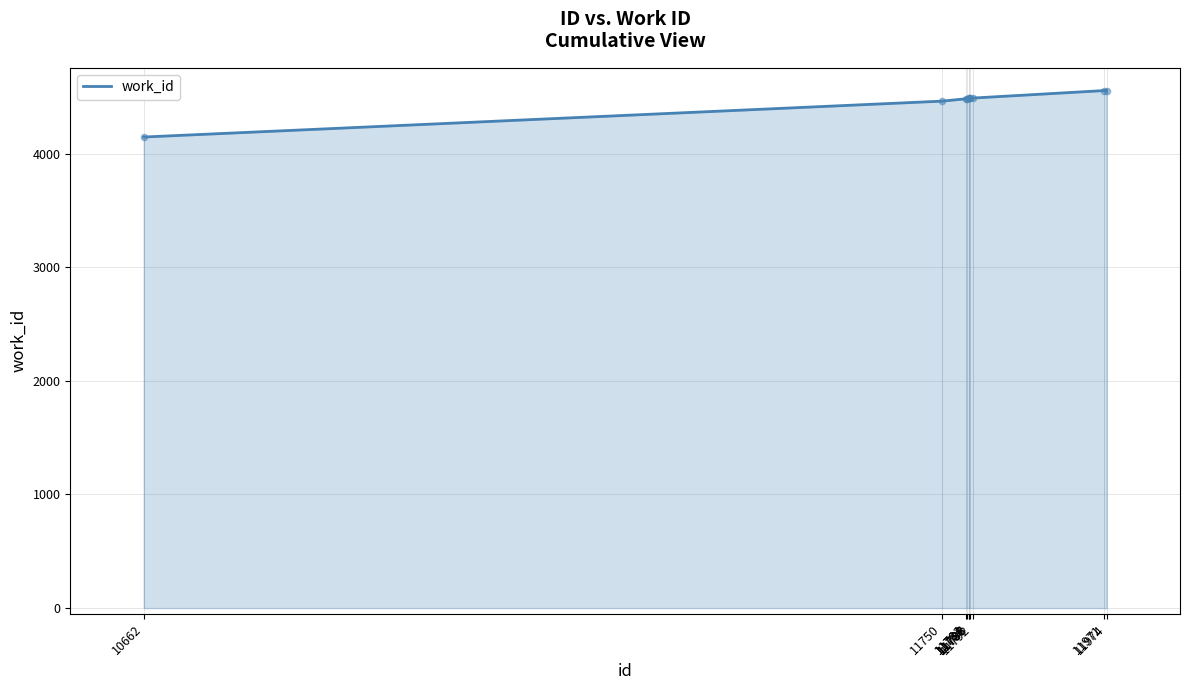

What is the ratio of the value at 11750 to the value at 11788?

1.0